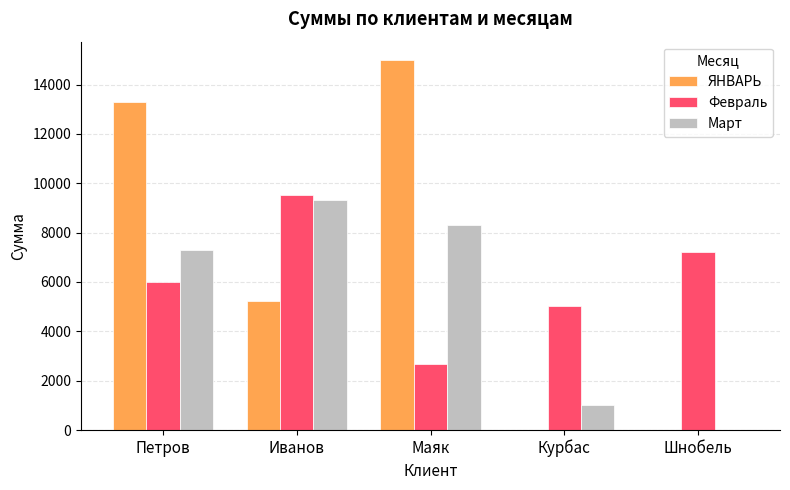

Reading left to right, what are all the values shown in this chart?

ЯНВАРЬ: Петров=13278.0	Иванов=5222.0	Маяк=14990.0	Курбас=0.0	Шнобель=0.0
Февраль: Петров=6013.0	Иванов=9545.0	Маяк=2680.0	Курбас=5010.0	Шнобель=7231.0
Март: Петров=7287.3	Иванов=9338.2	Маяк=8312.7	Курбас=1025.5	Шнобель=0.0